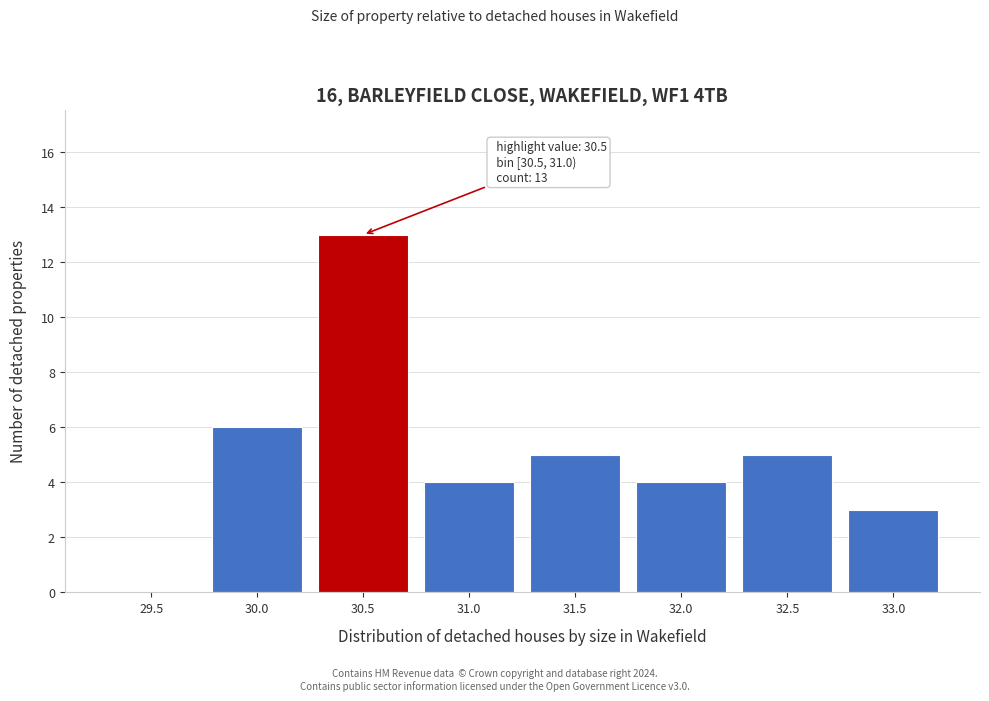

Reading left to right, transcribe all the data shown in this chart.

29.5=0	30.0=6	30.5=13	31.0=4	31.5=5	32.0=4	32.5=5	33.0=3